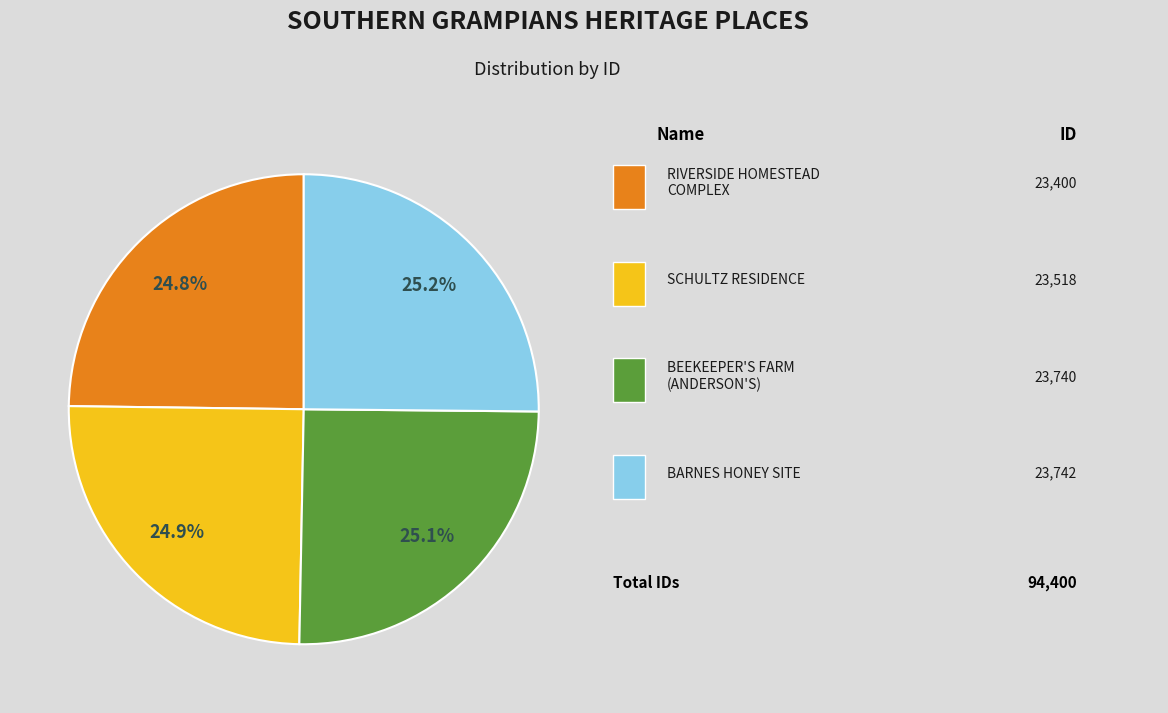

Is there a majority slice in this chart?

No